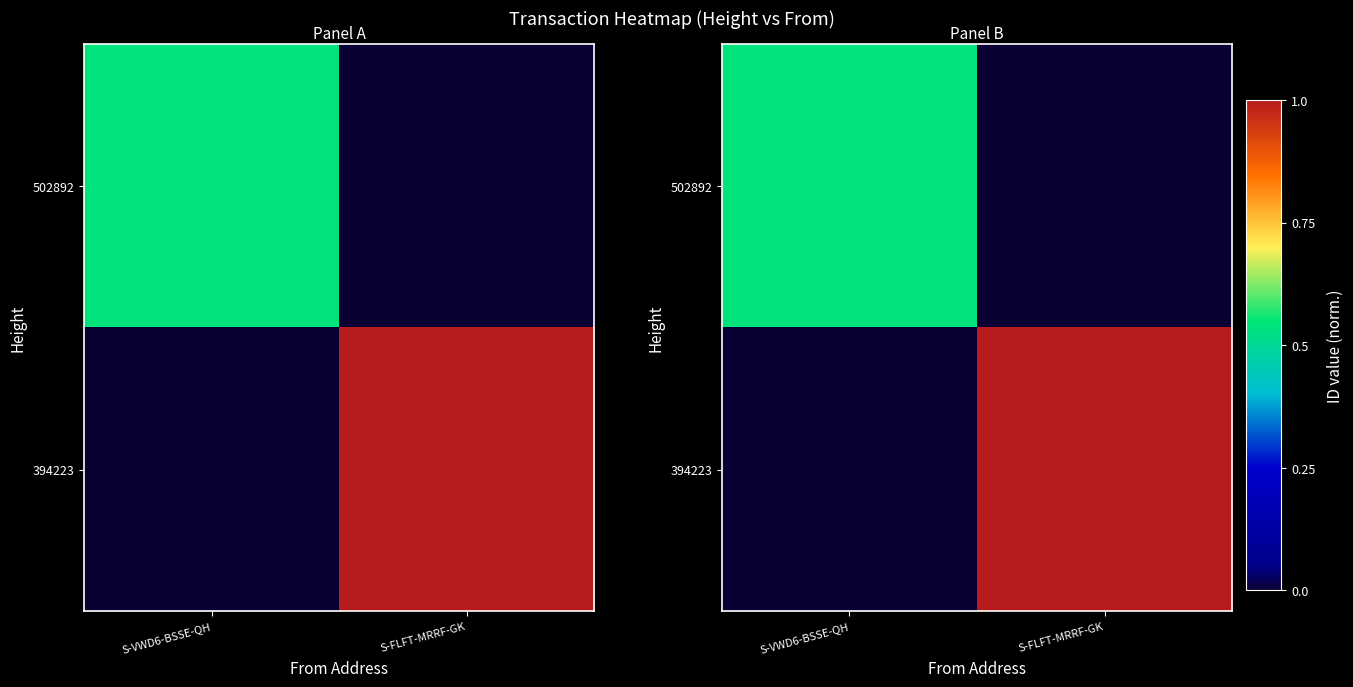

At which category does the chart reach its minimum across all series?

S-FLFT-MRRF-GK